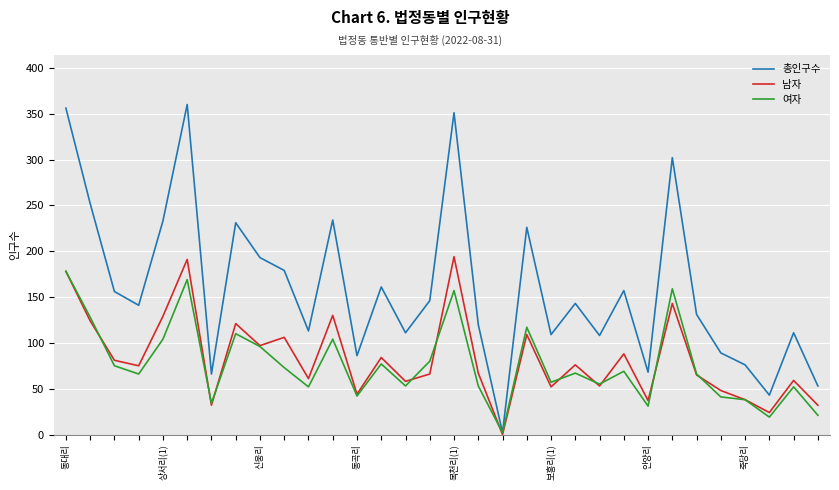

How many distinct data groups are displayed?

3